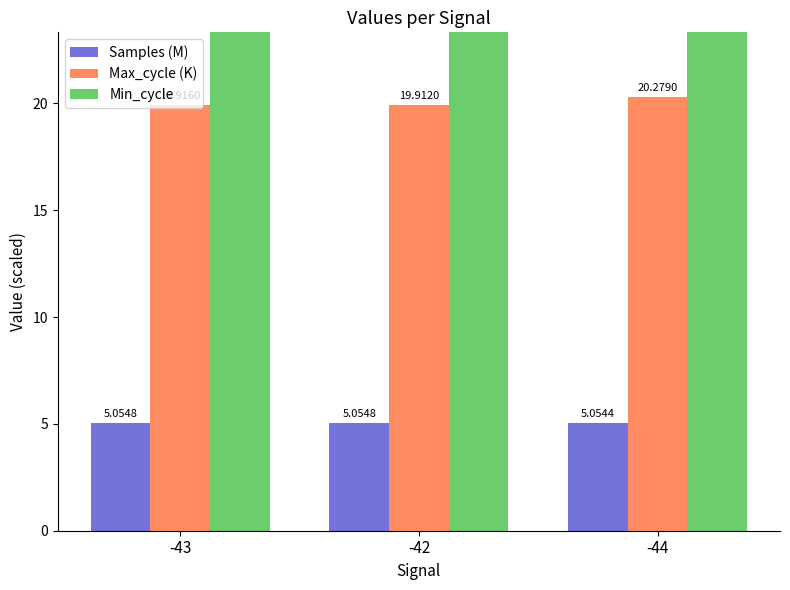

How many groups of bars are there?

3